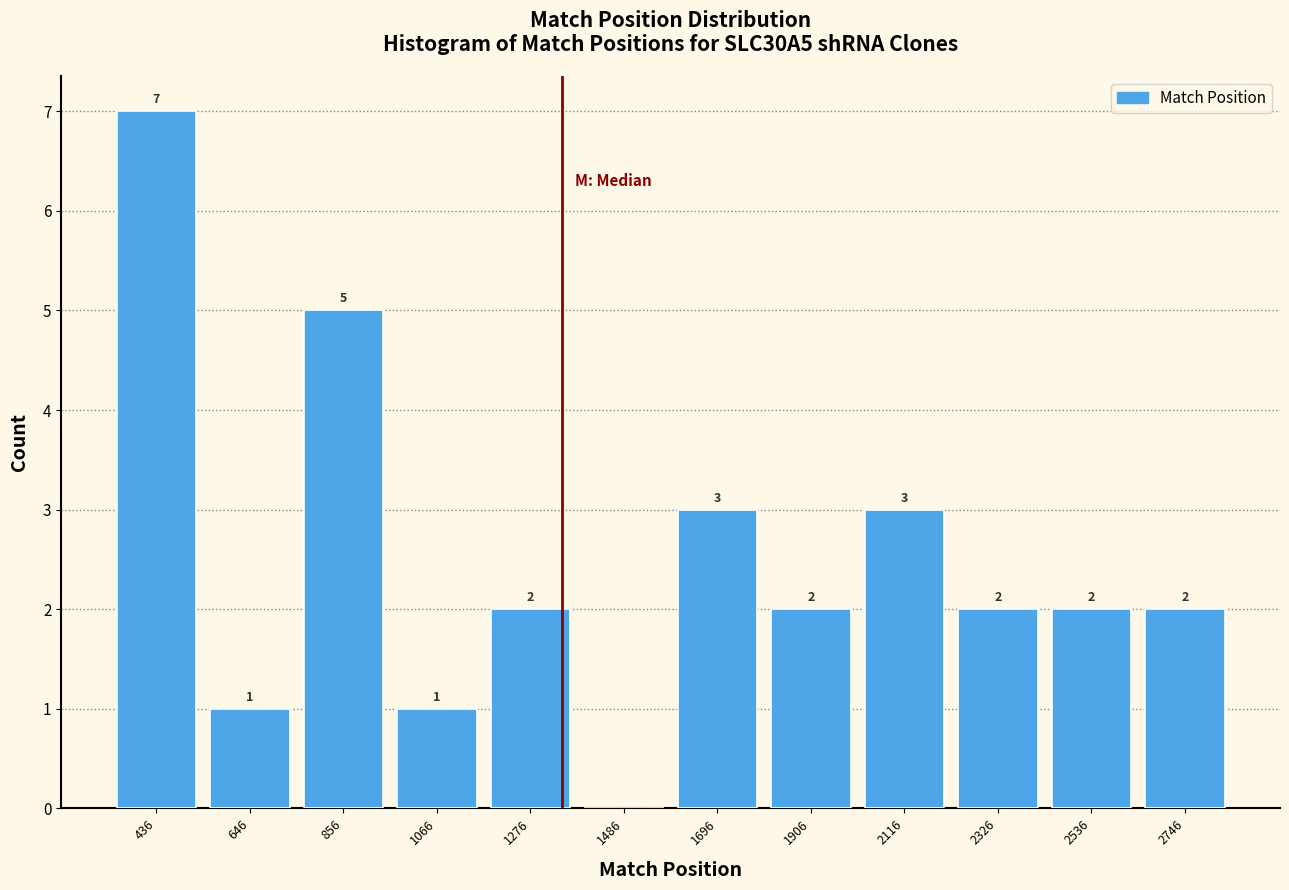

Which range on the x-axis has the tallest bar?

350 to 550